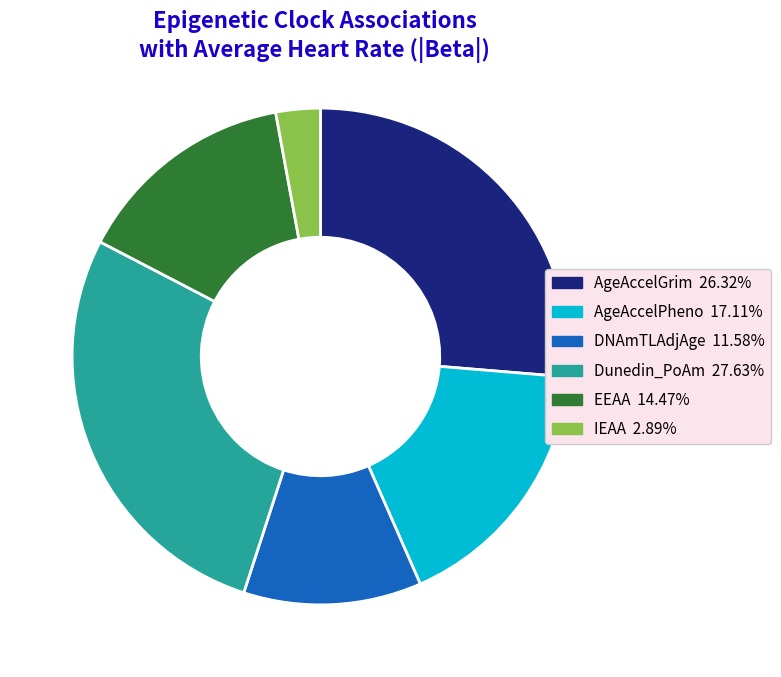

How many segments does this pie chart have?

6